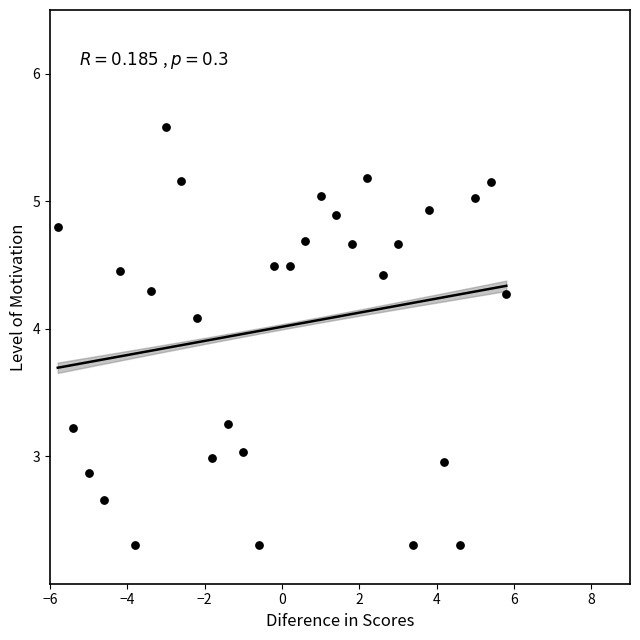

What is the range of X values (max minus min)?

11.6